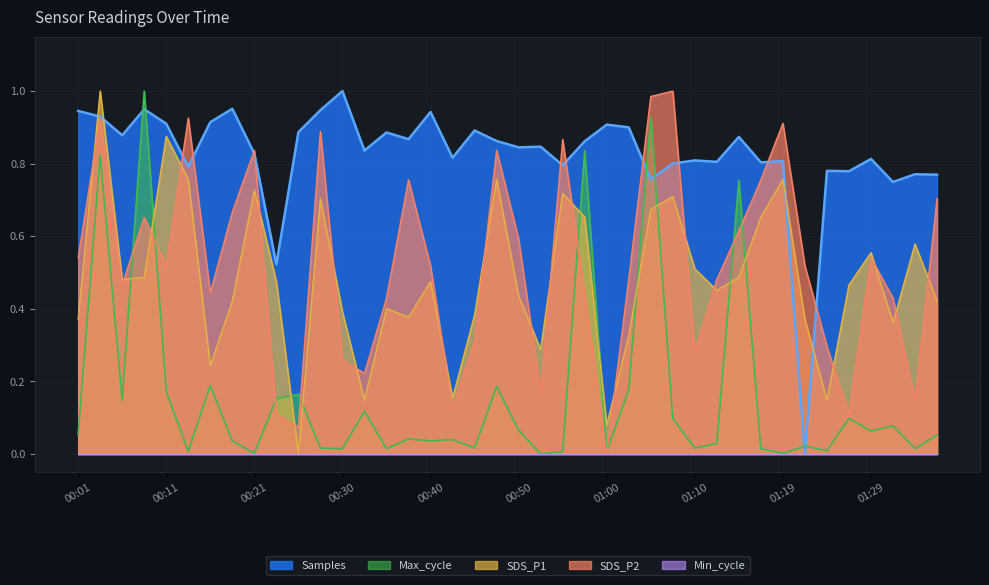

At how many categories does at least one series exceed 0?

40